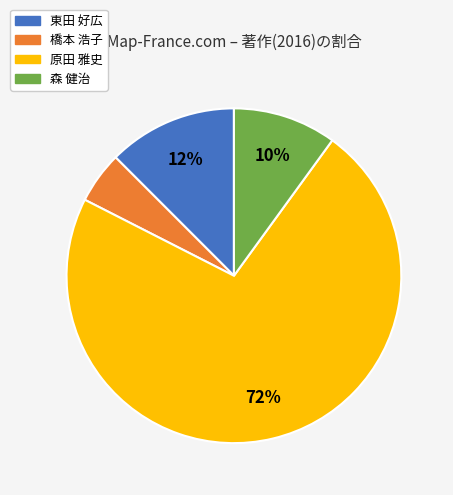

True or false: 東田 好広 accounts for 12% of the total.

True